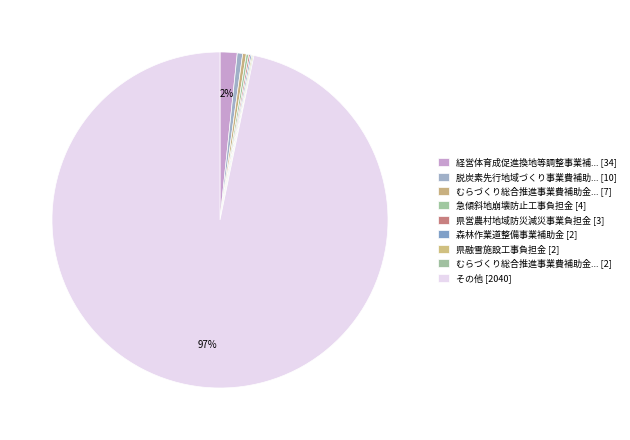

Which category has the smallest portion of the pie?

むらづくり総合推進事業費補助金（施設整備分等）